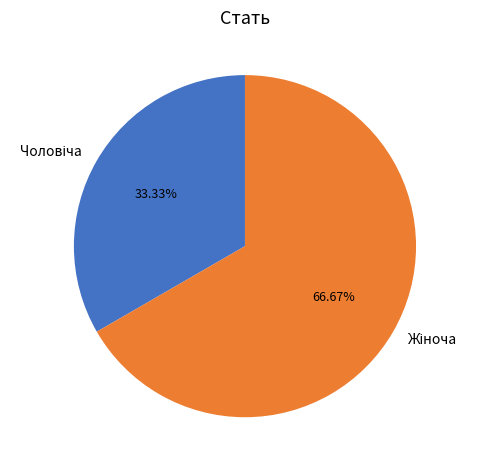

Does any single category account for the majority?

Yes